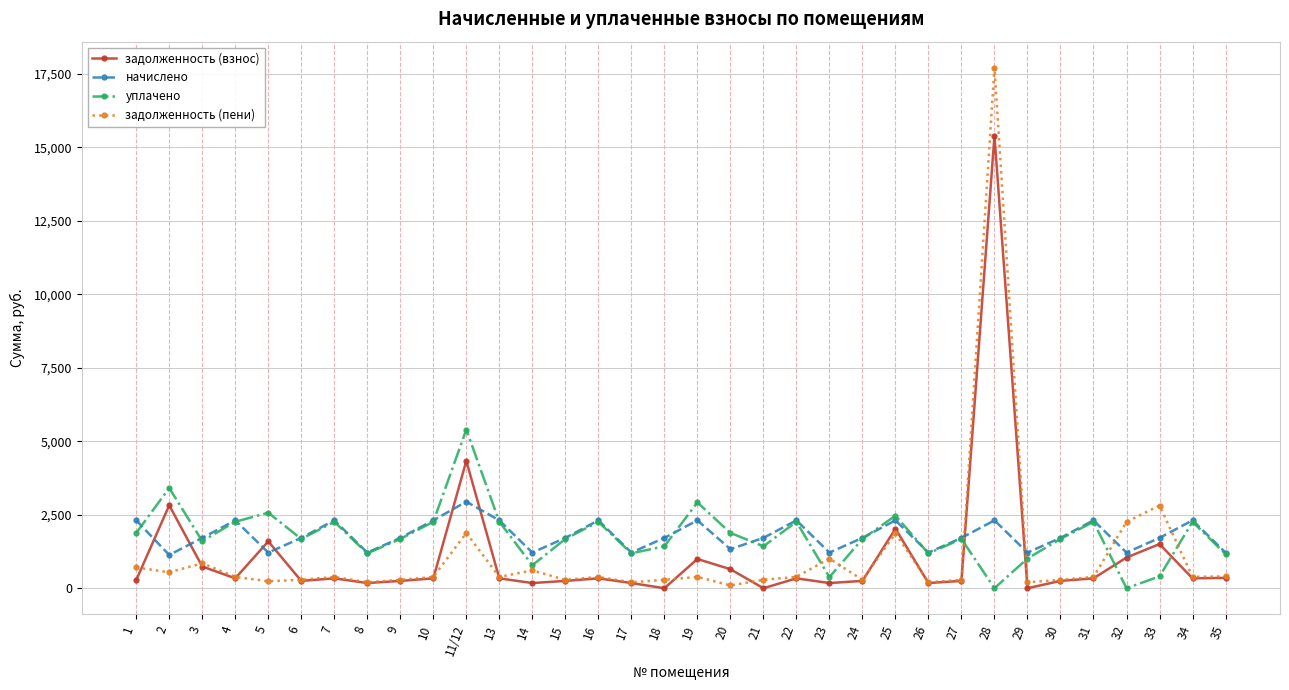

What value does the задолженность (пени) series have at 2?

542.4